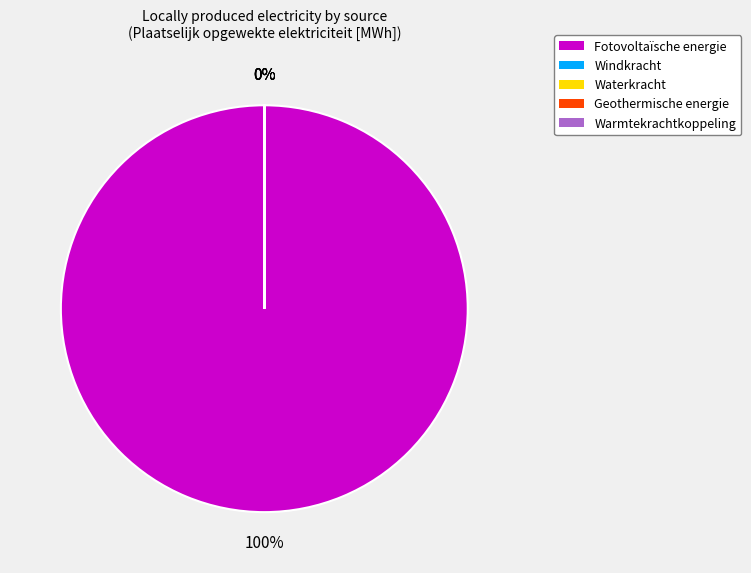

How many slices are in this pie chart?

5